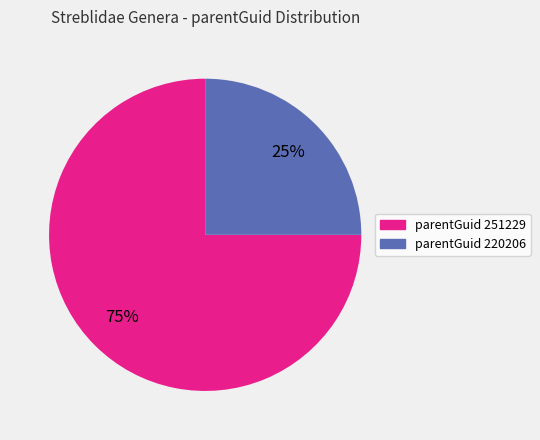

Which slice is the smallest?

parentGuid 220206